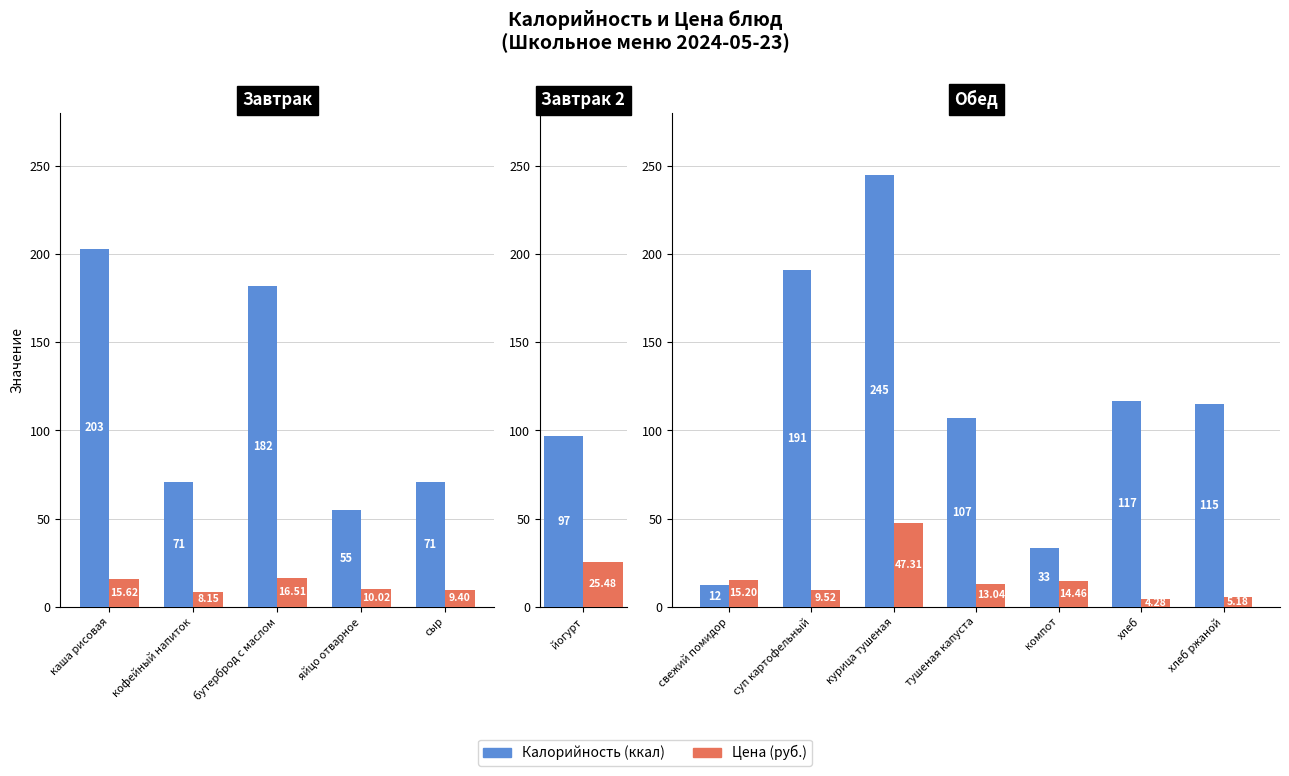

Is the value of Цена at хлеб ржаной greater than the value of Калорийность at хлеб?

No